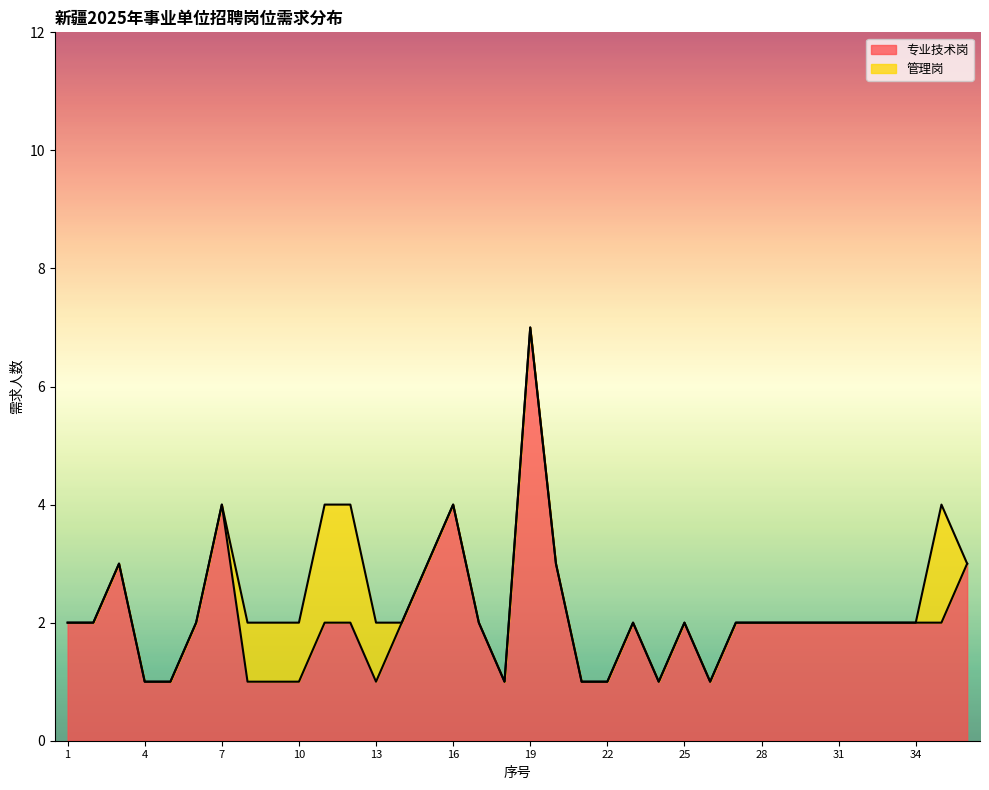

What is the average value?

2